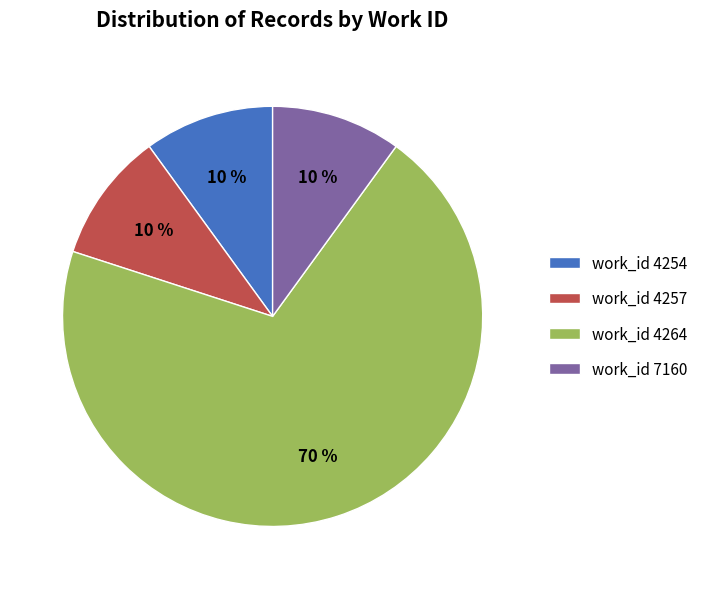

Does work_id 4254 account for over 50% of the chart?

No